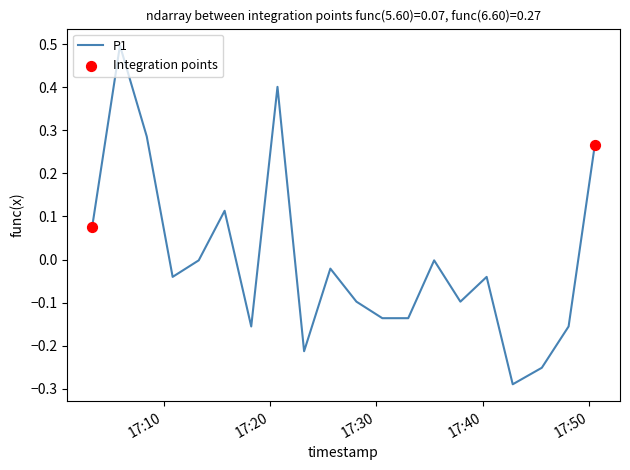

What is the maximum value shown in the chart?

0.5